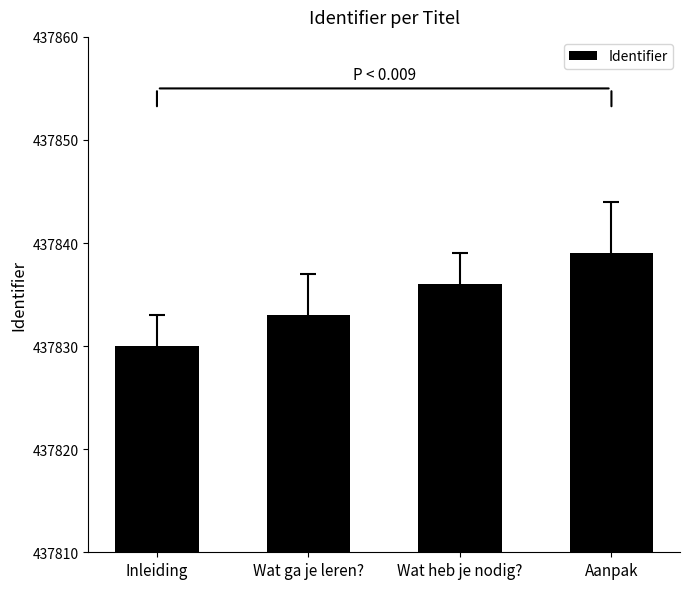

At which label is the value closest to 437834?

Wat ga je leren?